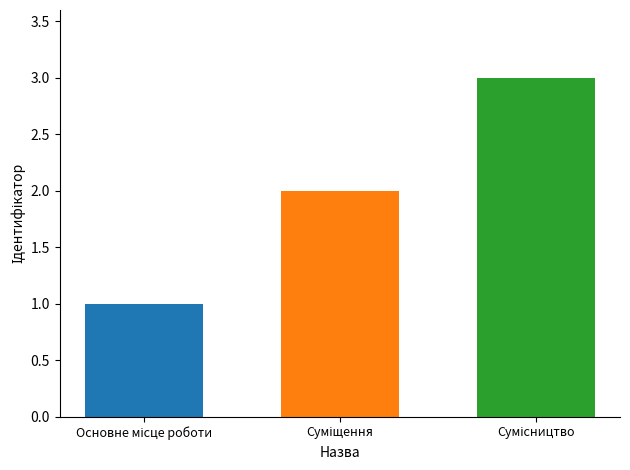

What is the difference between the maximum and second lowest values?

1